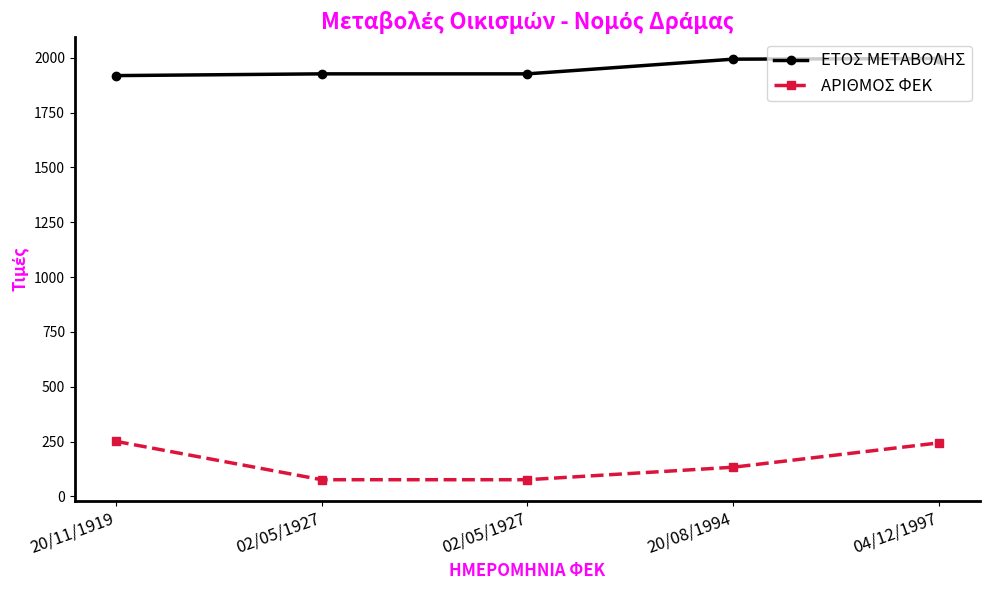

Which has a higher value, 04/12/1997 or 20/11/1919?

04/12/1997